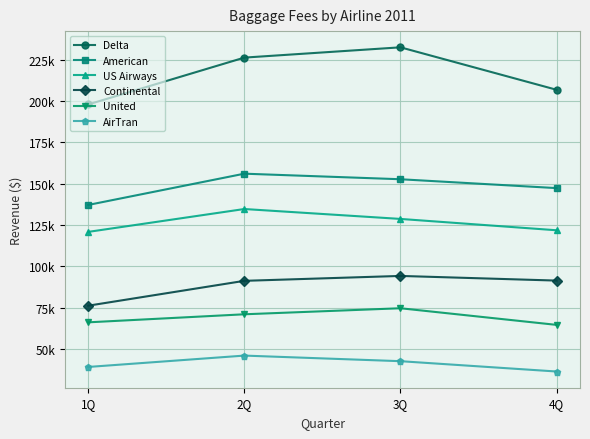

What is the difference between the highest and lowest values at 3Q?

189755